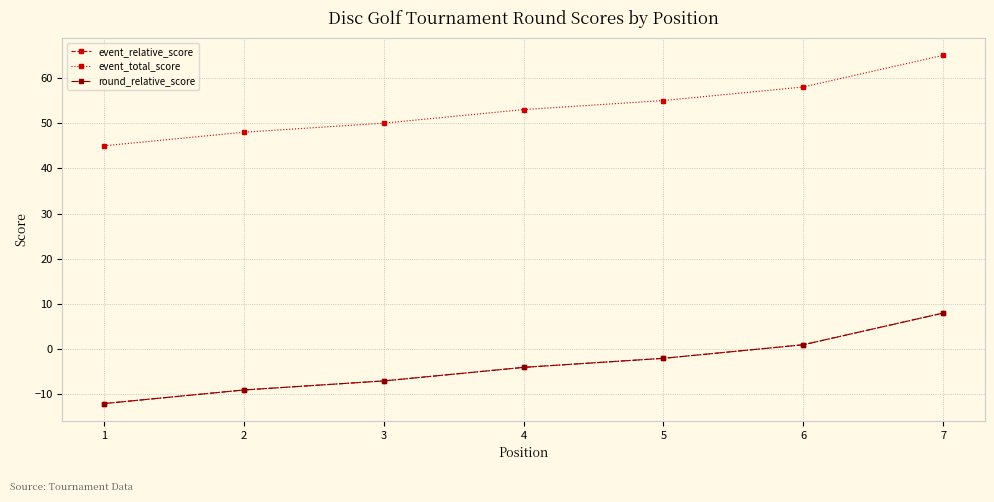

At 1, list the series in order from smallest to largest.

event_relative_score, round_relative_score, event_total_score